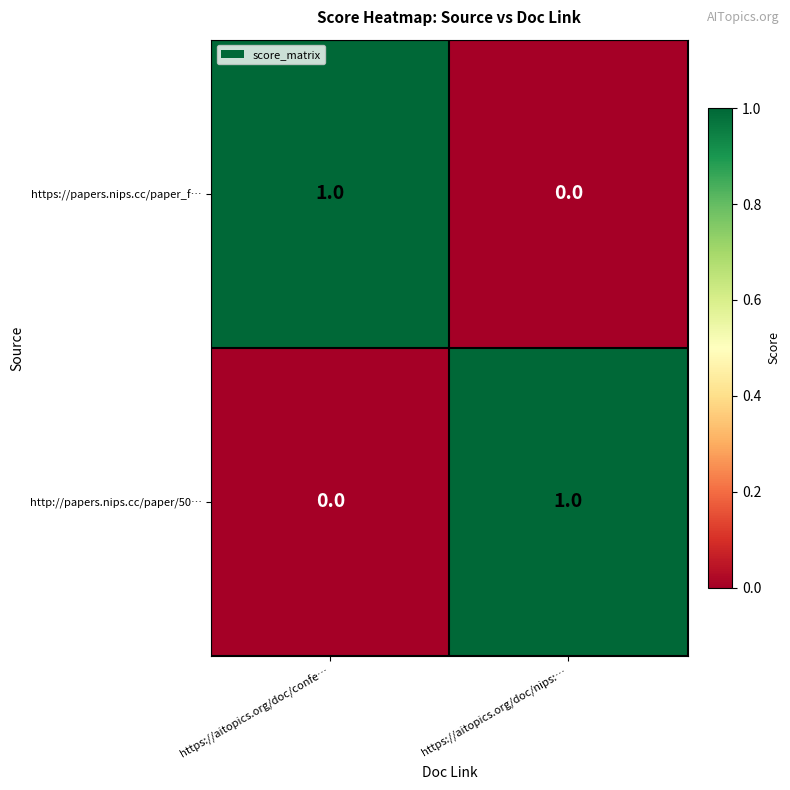

Reading right to left, extract all data points from this chart.

https://papers.nips.cc/paper_f…: https://aitopics.org/doc/nips:…=0	https://aitopics.org/doc/confe…=1
http://papers.nips.cc/paper/50…: https://aitopics.org/doc/nips:…=1	https://aitopics.org/doc/confe…=0